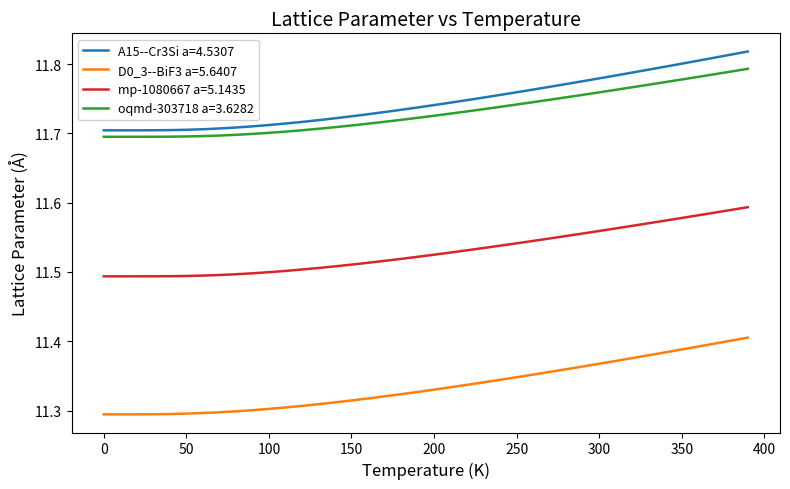

True or false: mp-1080667 a=5.1435 and D0_3--BiF3 a=5.6407 cross at least once.

False